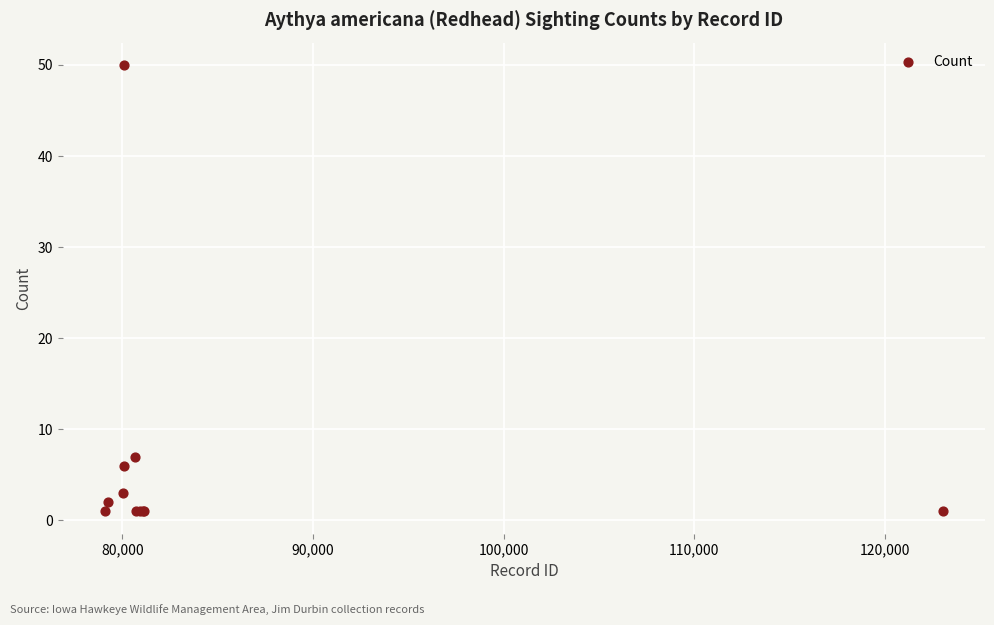

What Y value in the scatter plot is closest to 25?

7